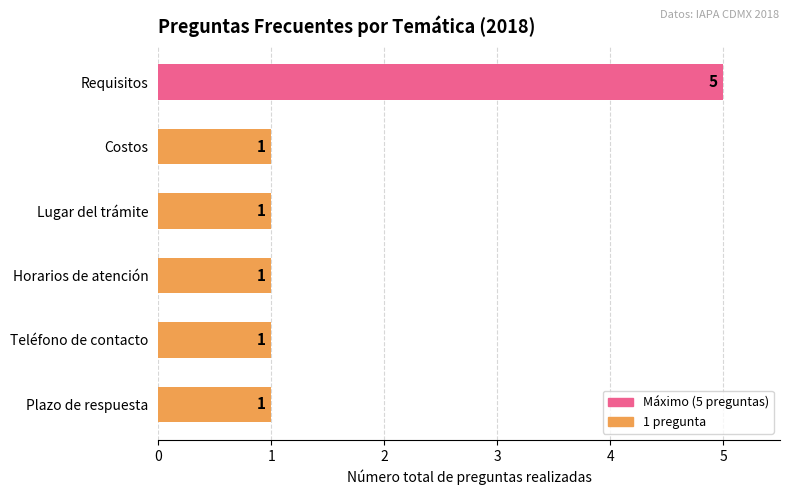

What is the maximum value shown in the chart?

5